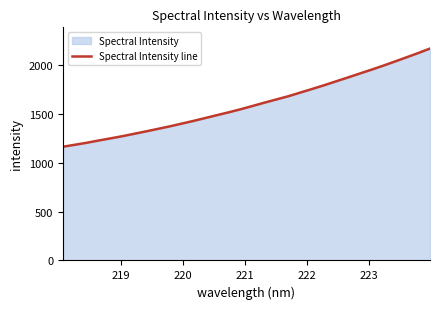

What is the minimum value shown in the chart?

1166.4